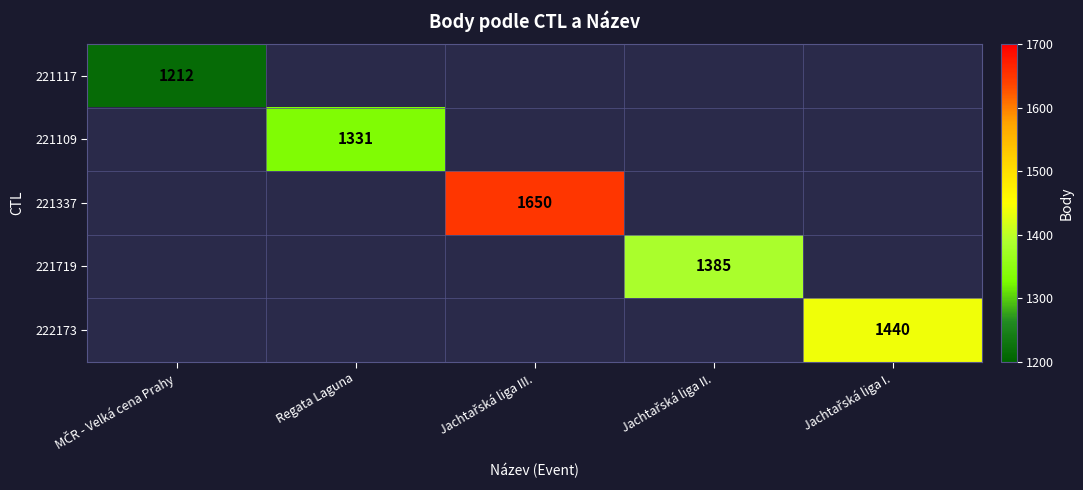

Which category has the highest value across all series?

Jachtařská liga III.